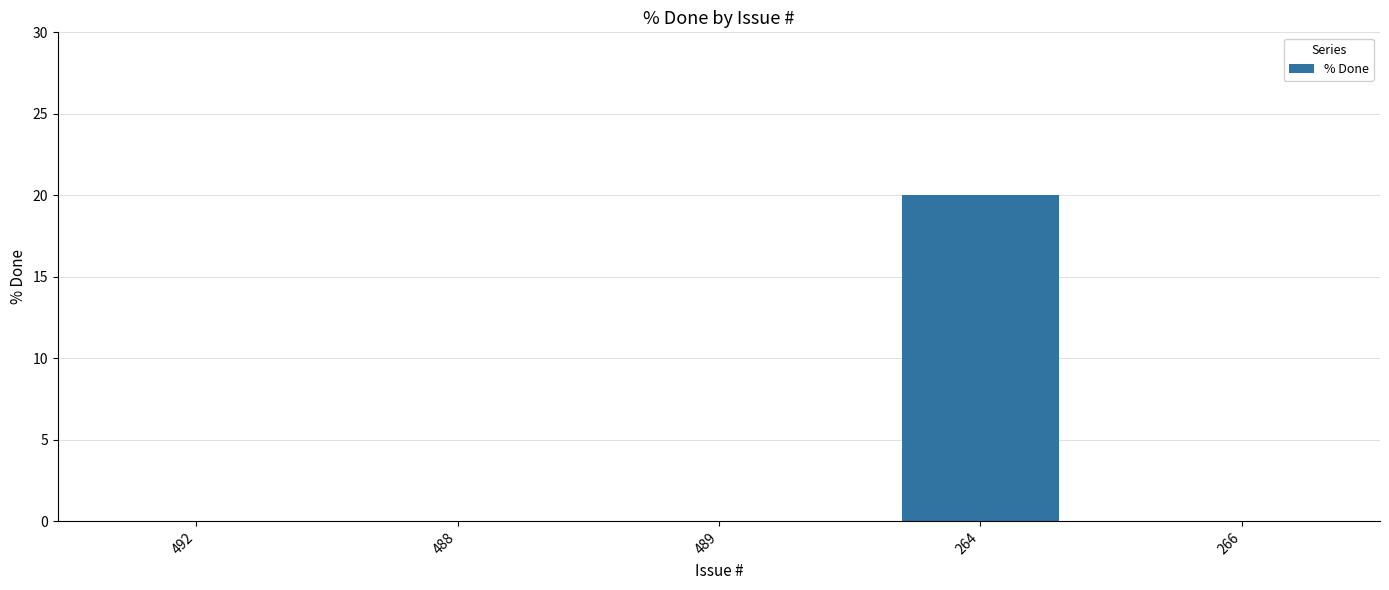

Reading left to right, transcribe all the data shown in this chart.

0	0	0	20	0